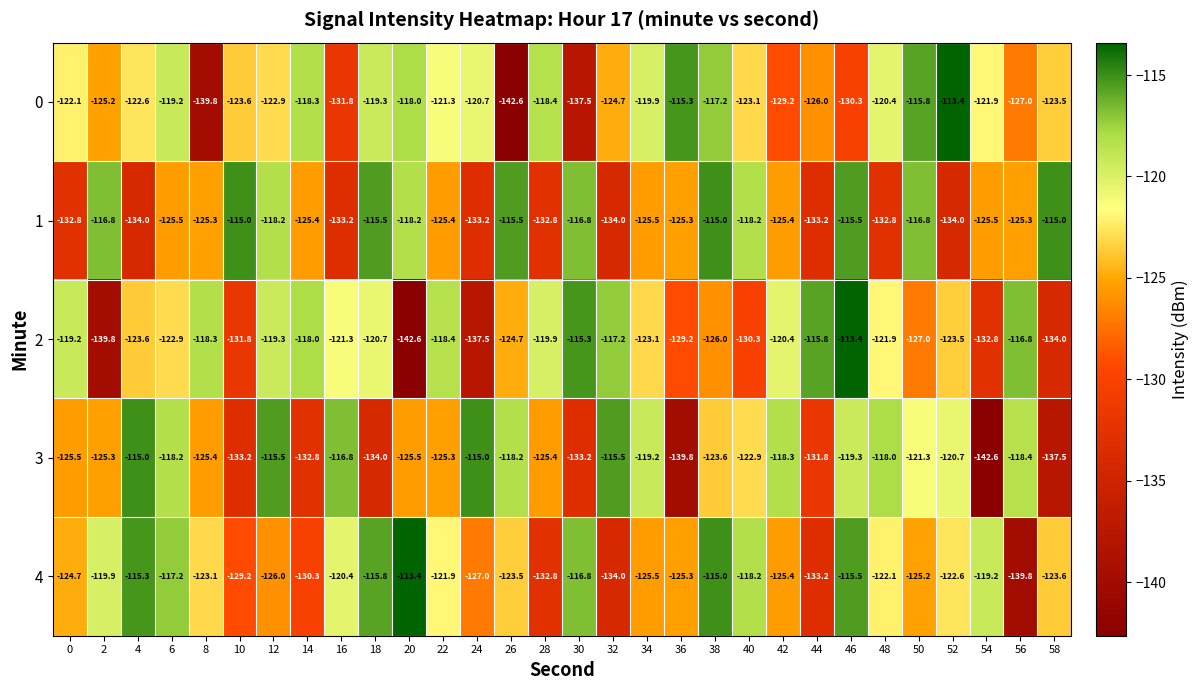

What is the sum of all 2 values?

-3724.7